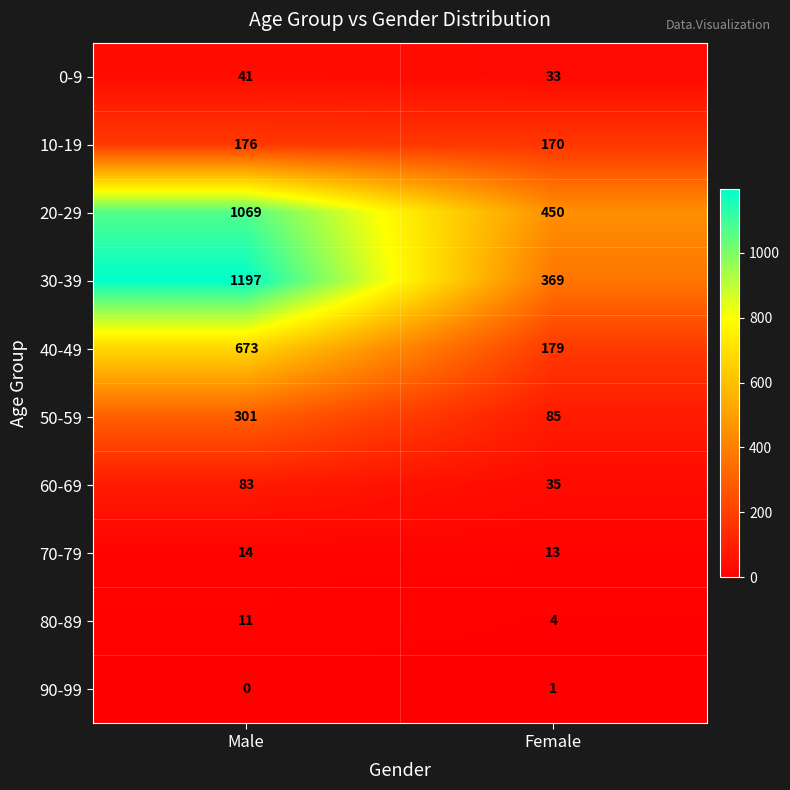

True or false: 70-79 has a value of 14 at Male.

True